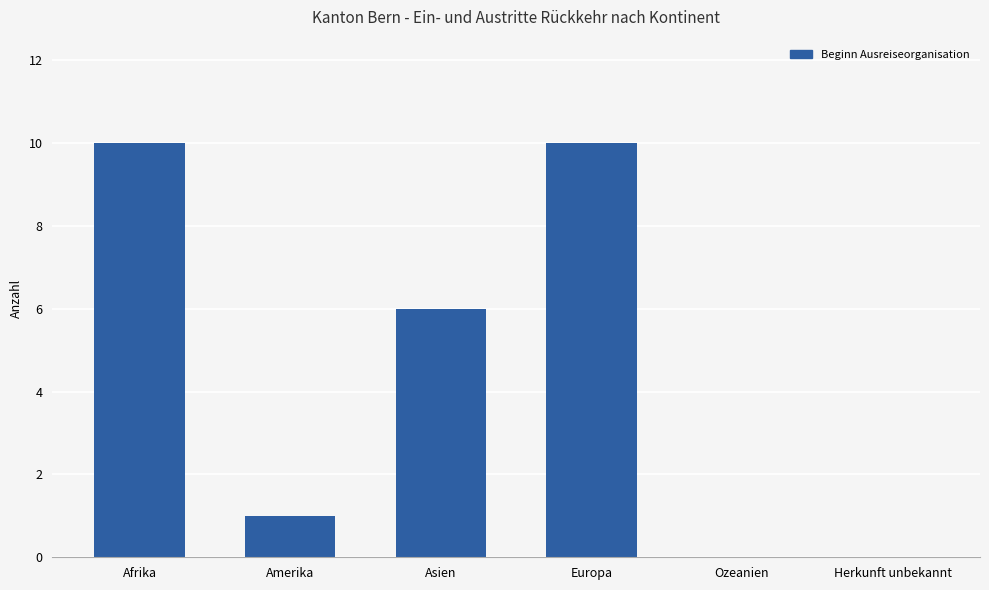

What is the sum of all values?

27